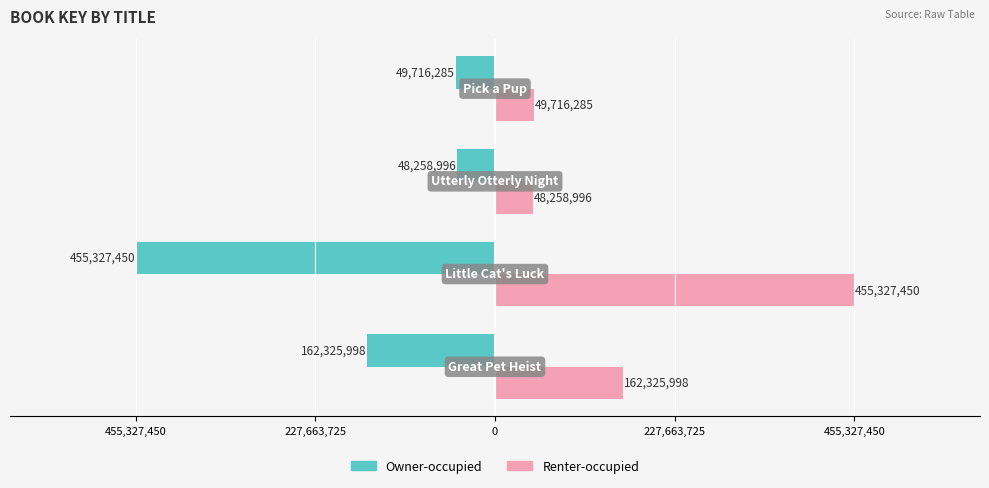

What are all the series names shown in the legend?

Owner-occupied, Renter-occupied